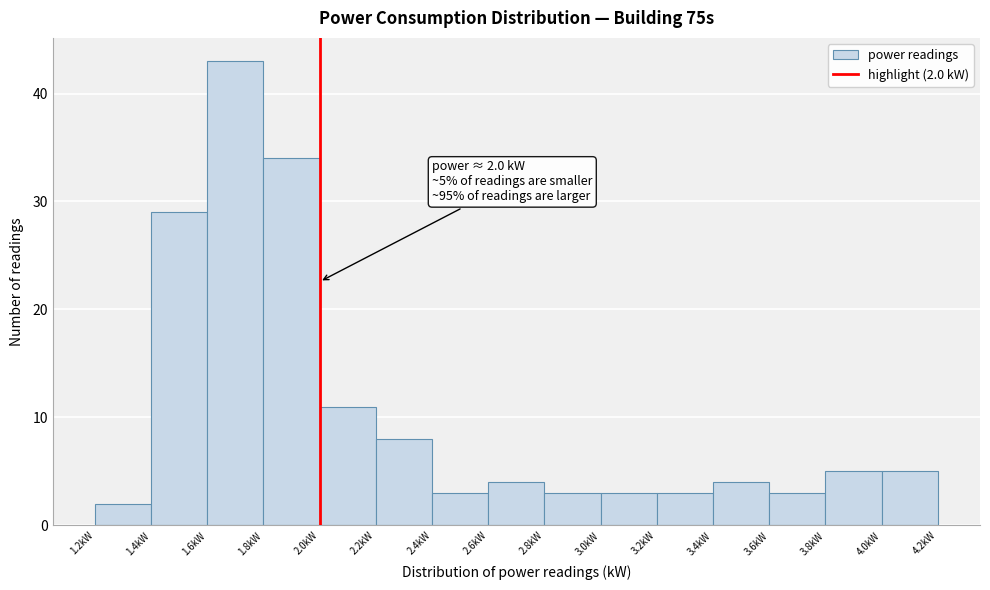

Which range on the x-axis has the tallest bar?

1.6 to 1.8